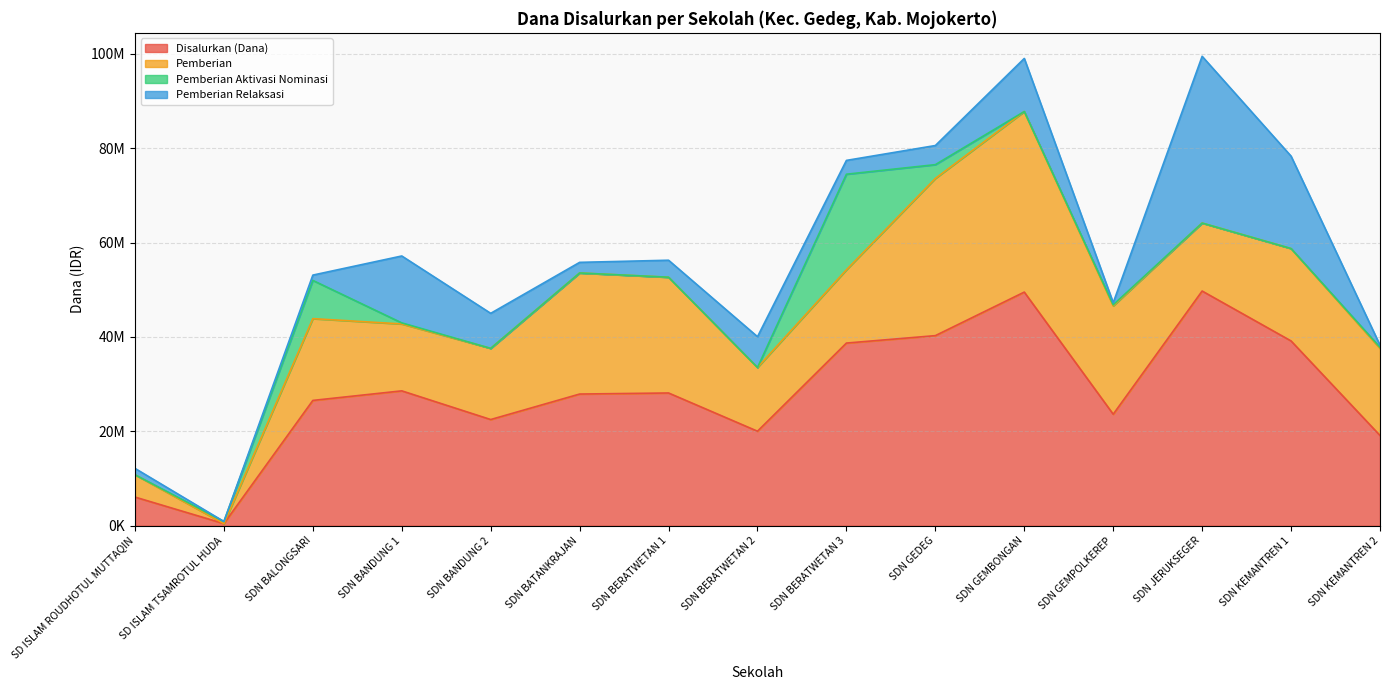

At which label is Pemberian Relaksasi closest to 17662500?

SDN KEMANTREN 1